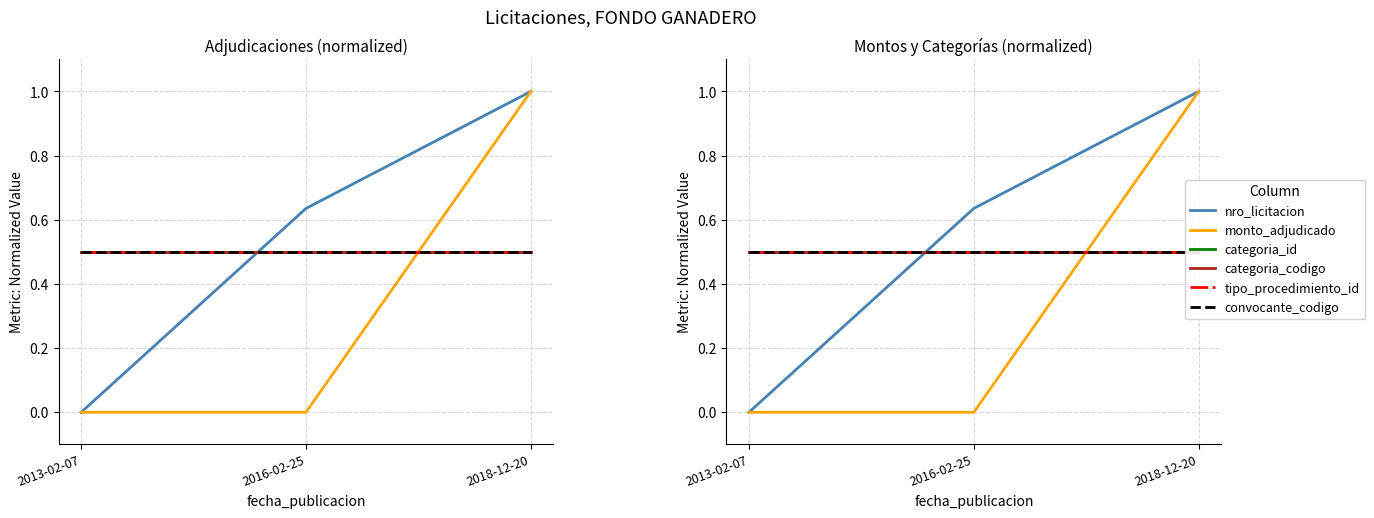

Does the chart display data point markers on the line(s)?

No